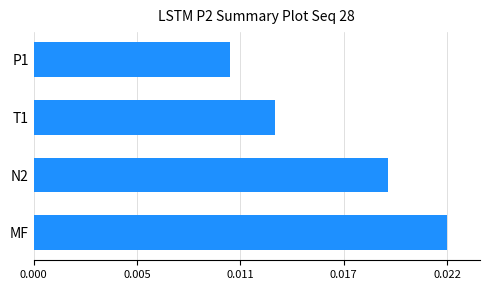

Rank the categories by value from lowest to highest.

P1, T1, N2, MF